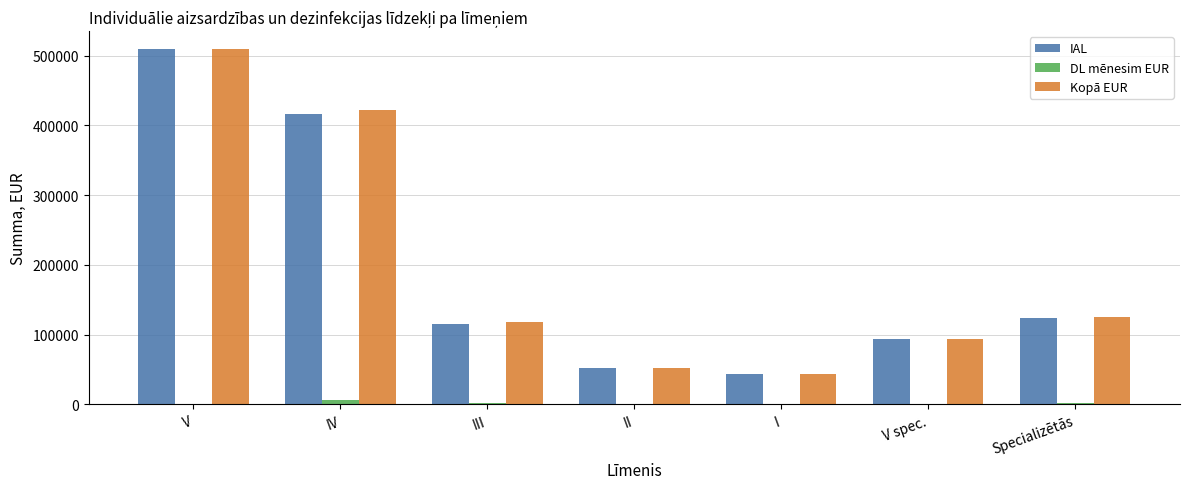

The IAL series shows 415827.0 at IV. True or false?

True